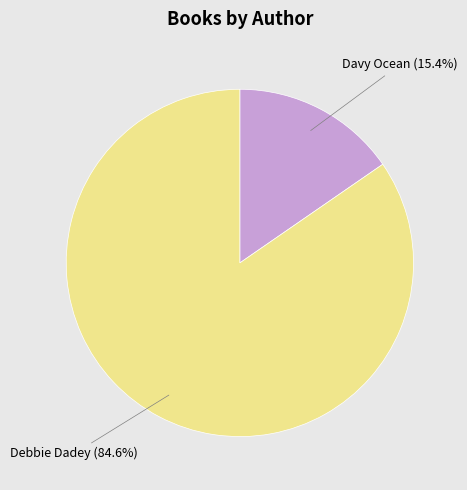

Which has a higher value, Debbie Dadey or Davy Ocean?

Debbie Dadey